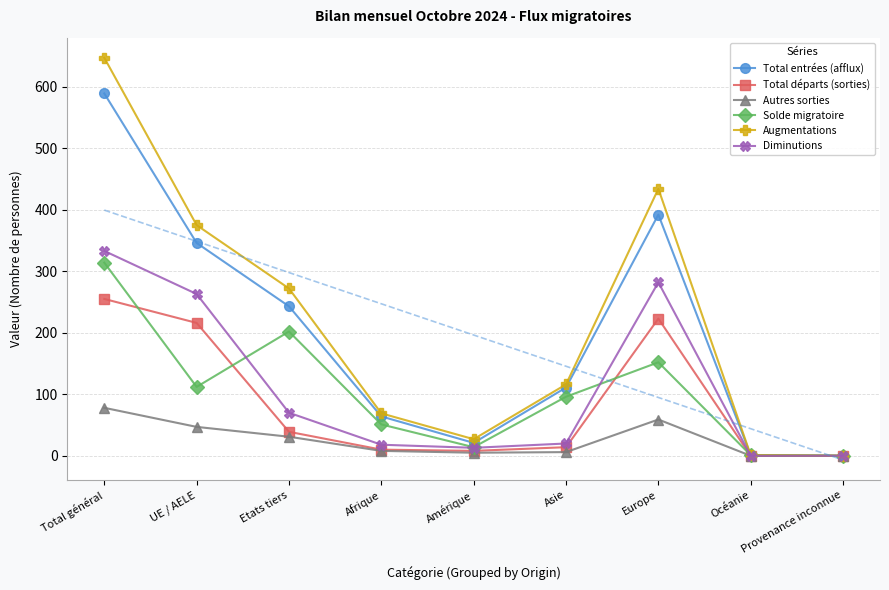

What is the difference between the maximum and second lowest values in the Diminutions series?

333